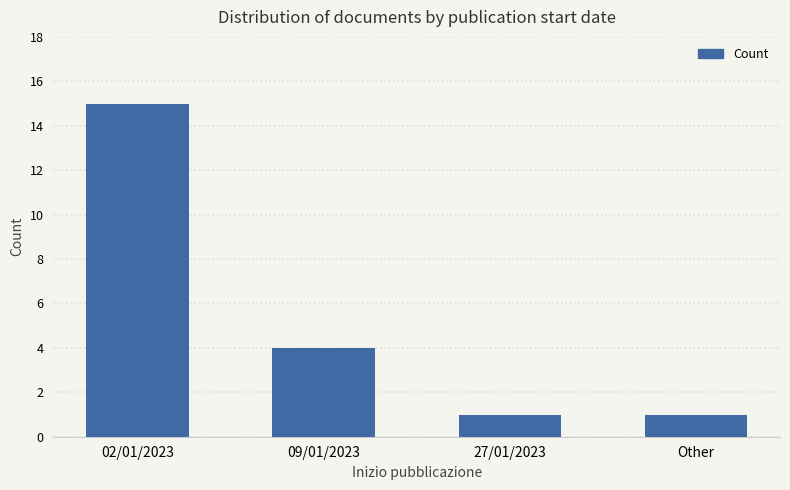

The value at 27/01/2023 is 0. True or false?

False